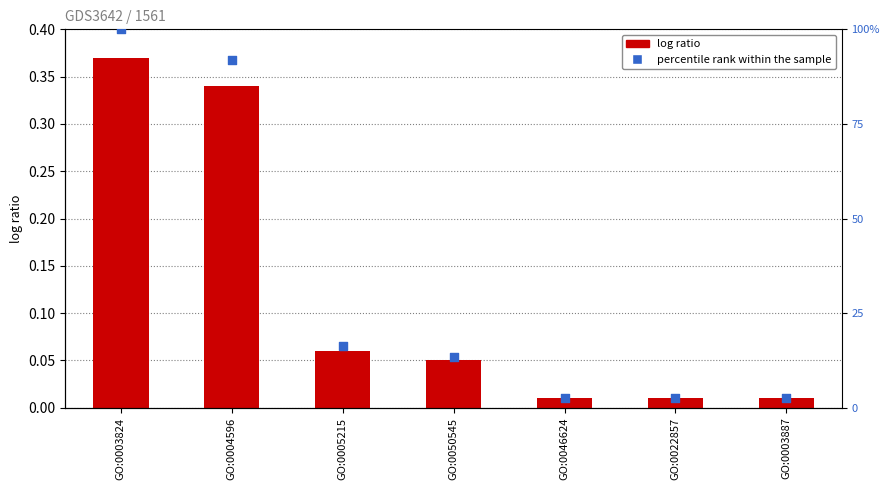

At which category is the sum across all series the highest?

GO:0003824